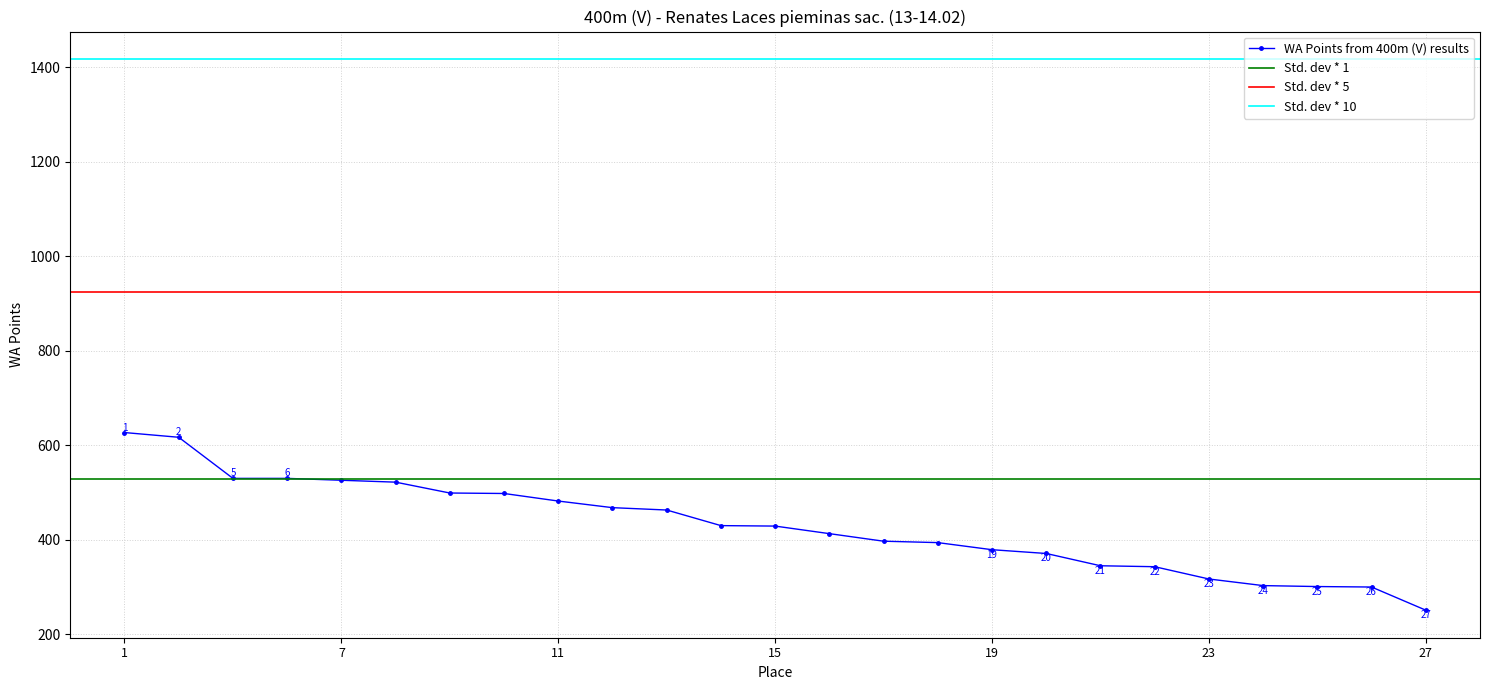

What is the difference between the maximum and minimum values?

376